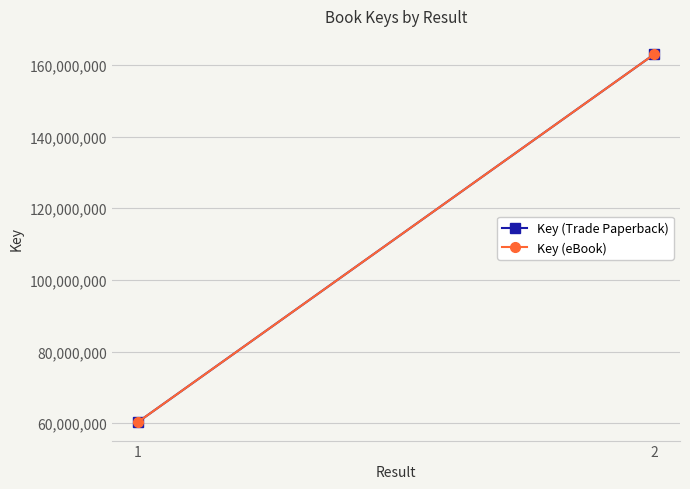

Reading left to right, what are all the values shown in this chart?

Key (Trade Paperback): 1=60302845	2=162983110
Key (eBook): 1=60302845	2=162983110